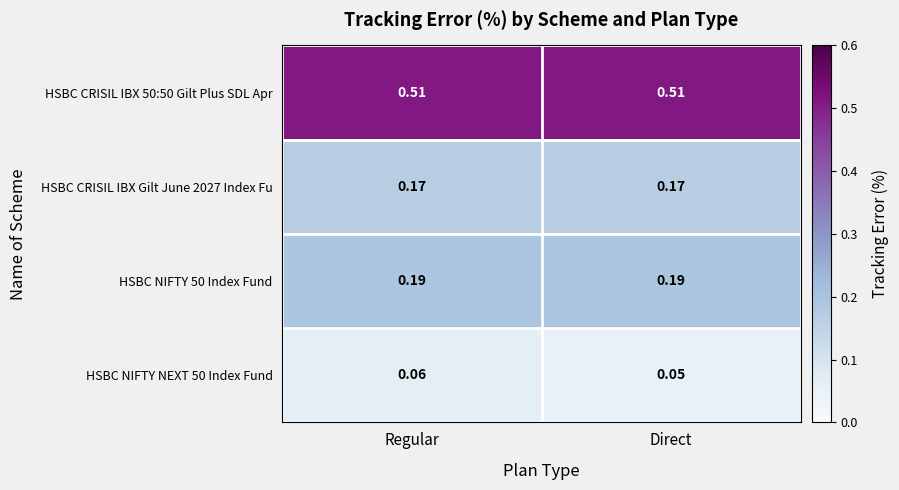

Is the value of HSBC CRISIL IBX 50:50 Gilt Plus SDL Apr at Regular greater than the value of HSBC NIFTY NEXT 50 Index Fund at Direct?

Yes